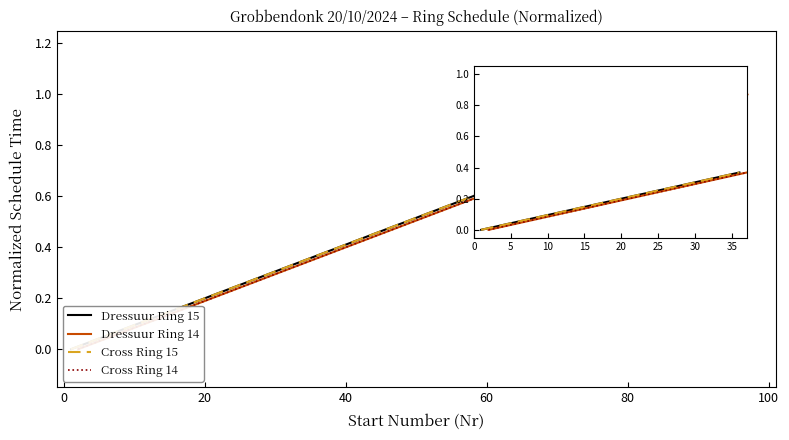

True or false: Cross Ring 15 and Dressuur Ring 15 intersect in this chart.

False